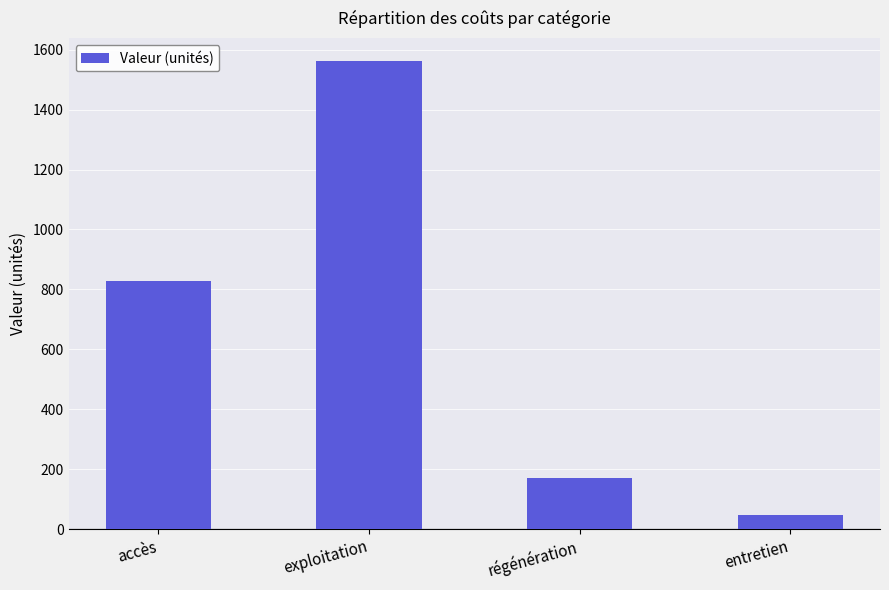

Reading left to right, transcribe all the data shown in this chart.

accès=829	exploitation=1561	régénération=169	entretien=47